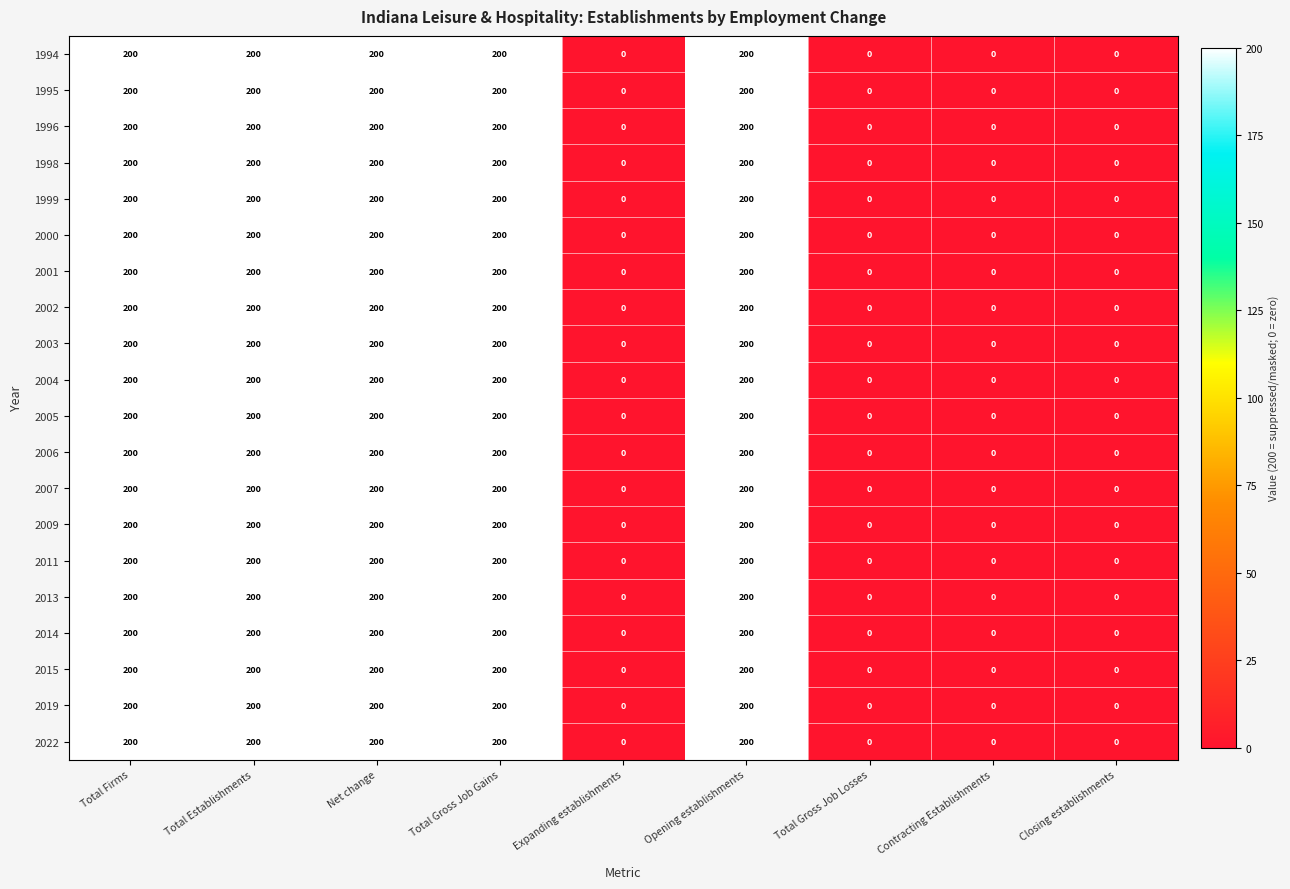

What is the total value across all series at Total Firms?

4000